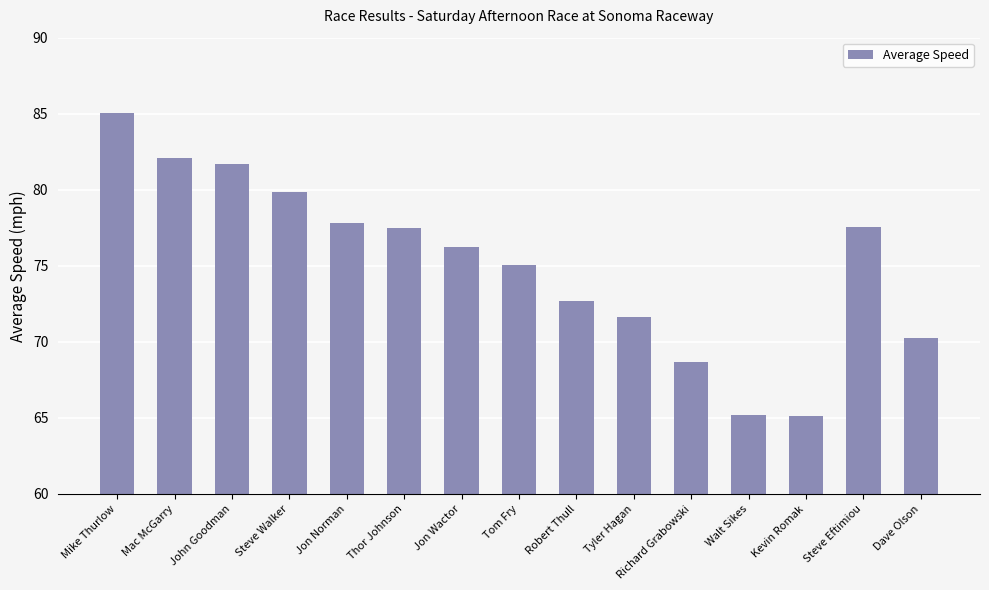

What is the change in value from Jon Norman to Robert Thull?

-5.1